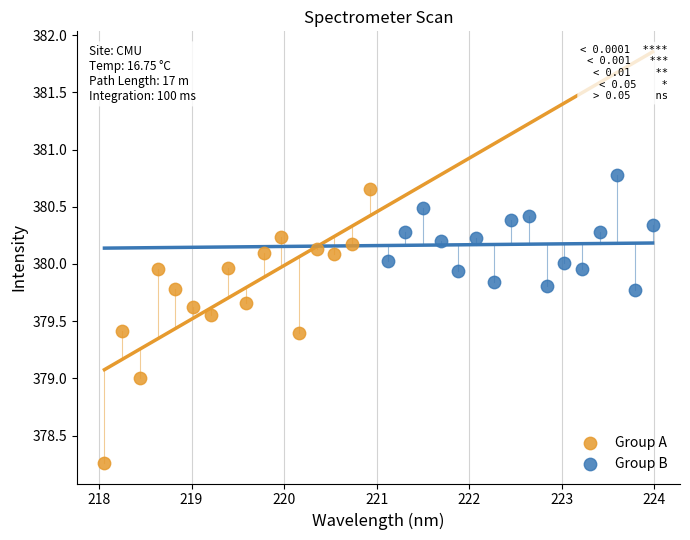

What are all the series names shown in the legend?

Group A, Group B